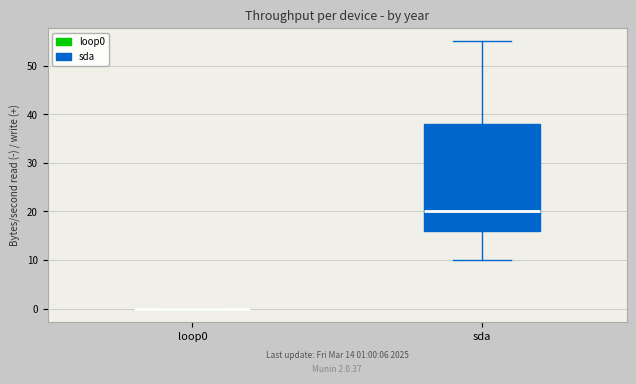

Which box is the tallest, from its lower edge to its upper edge?

sda